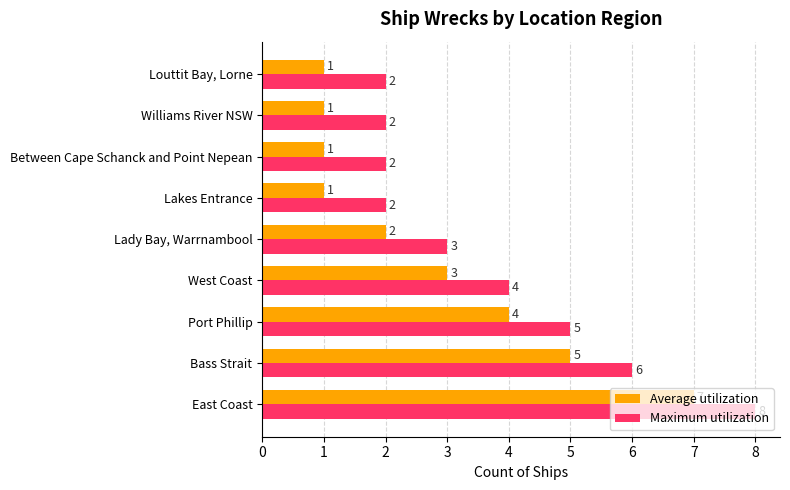

Which category has the highest value in the Maximum utilization series?

East Coast